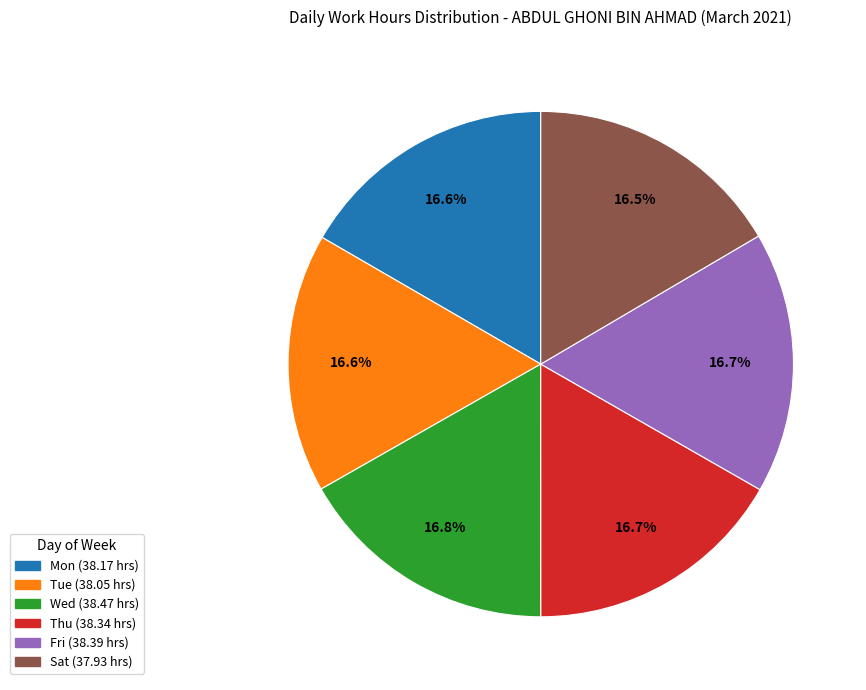

Is there any slice that represents more than half of the pie?

No